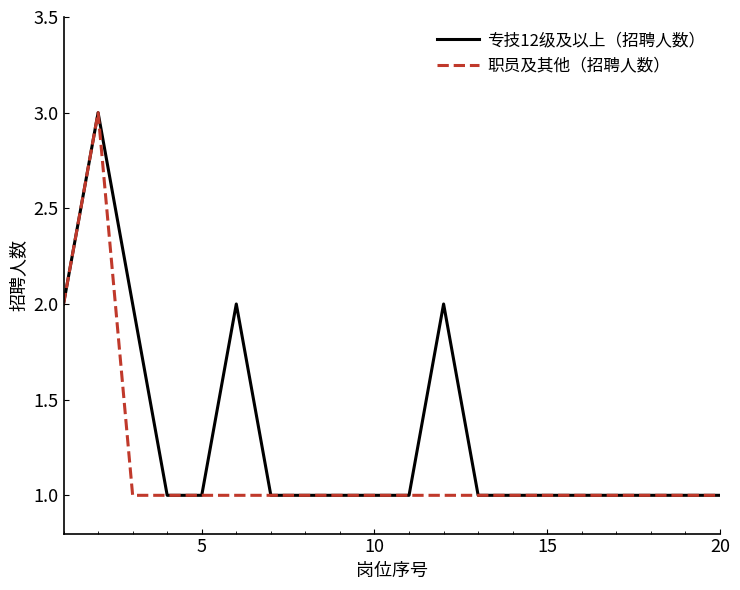

Rank the series by their average value, from lowest to highest.

职员及其他（招聘人数）, 专技12级及以上（招聘人数）